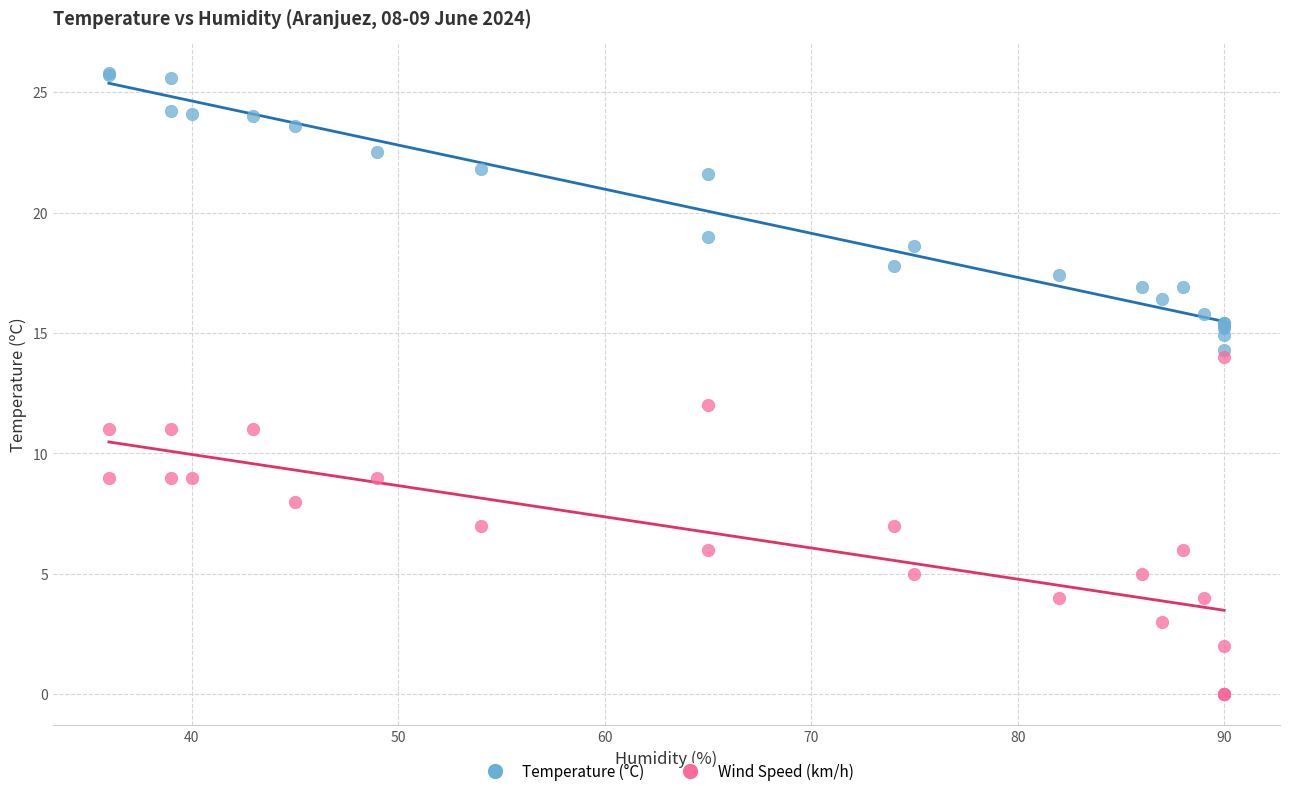

Which series reaches the maximum Y coordinate?

Temperature (°C)